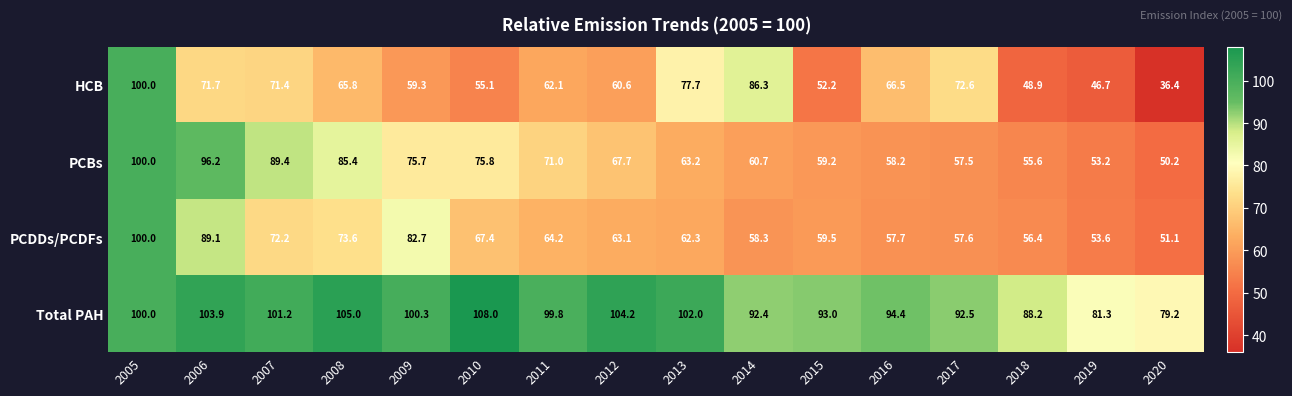

List the labels in order of PCBs value, largest first.

2005, 2006, 2007, 2008, 2010, 2009, 2011, 2012, 2013, 2014, 2015, 2016, 2017, 2018, 2019, 2020